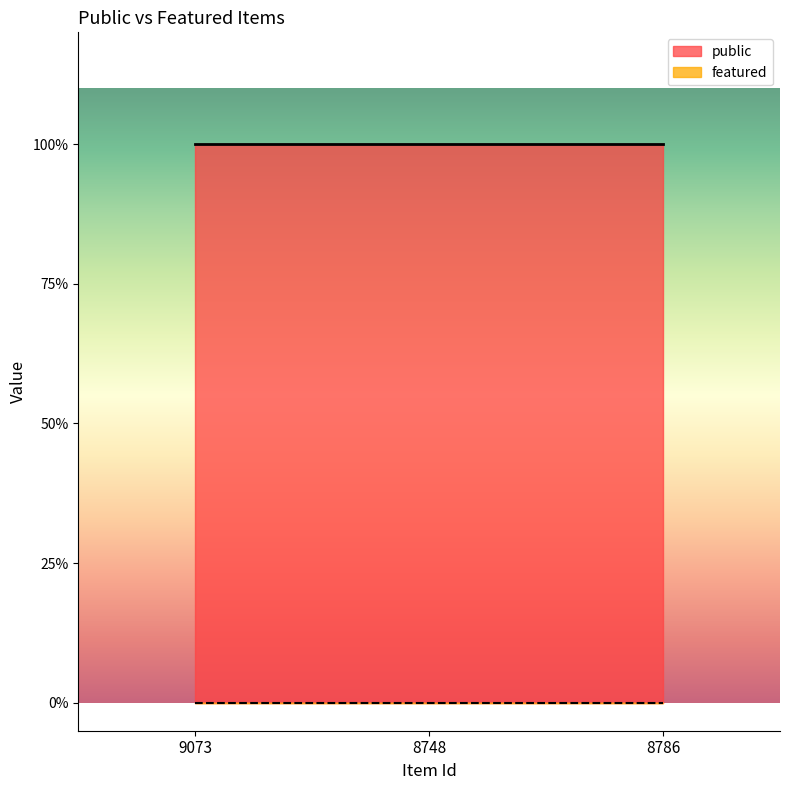

List the series in order of their overall mean, highest first.

public, featured